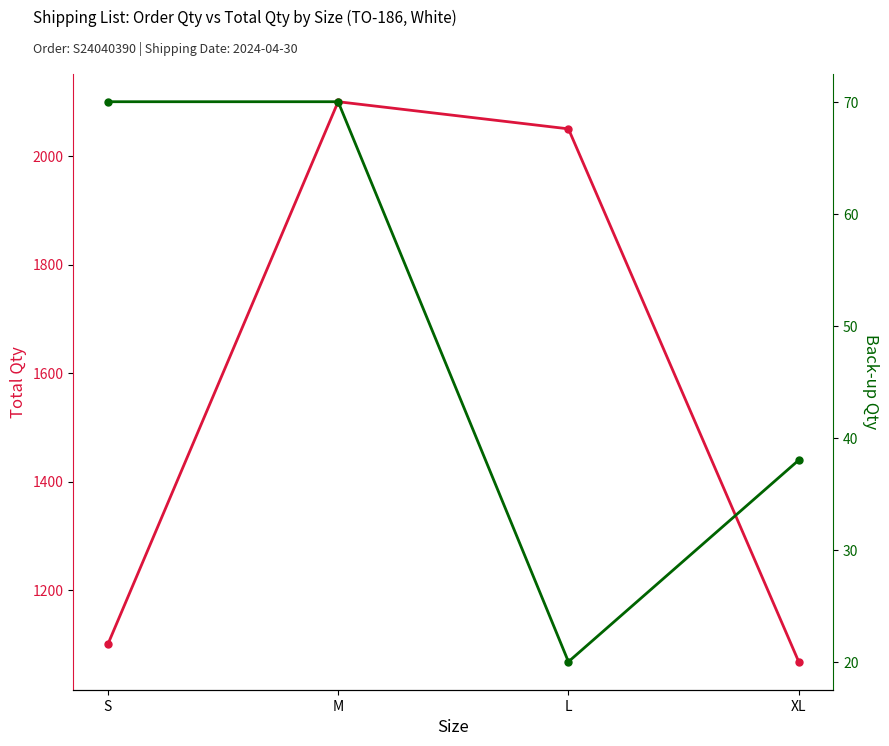

The Back-up Qty series shows 70 at M. True or false?

True